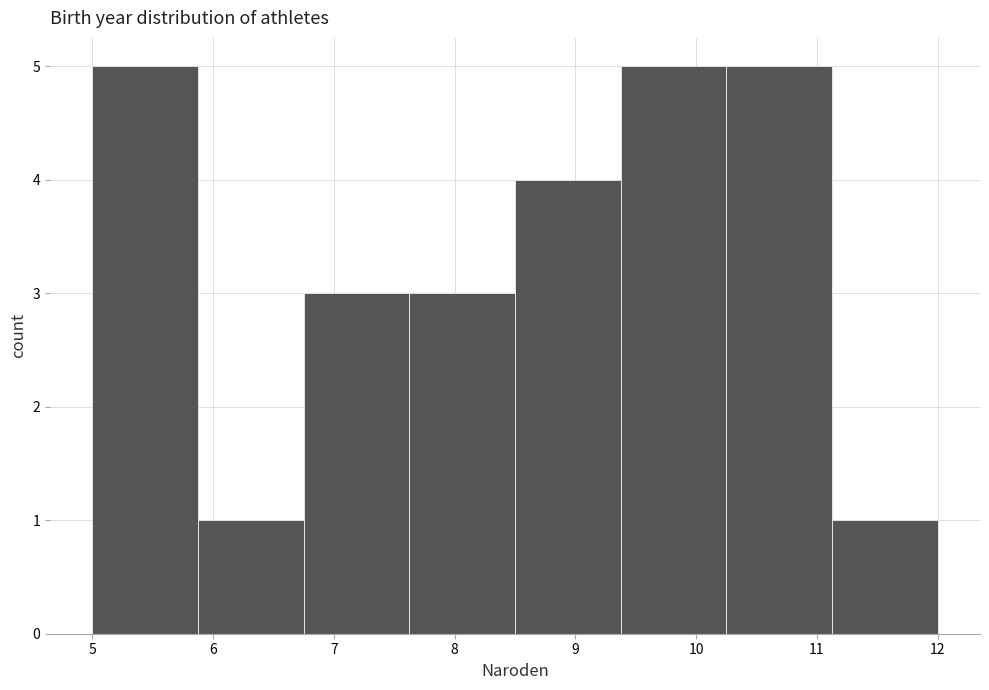

How tall is the bar that spans 5.9 to 6.8 on the x-axis? Neither the bar edges nor the heights are printed on the chart, so give them approximately, as read against the axes.

1